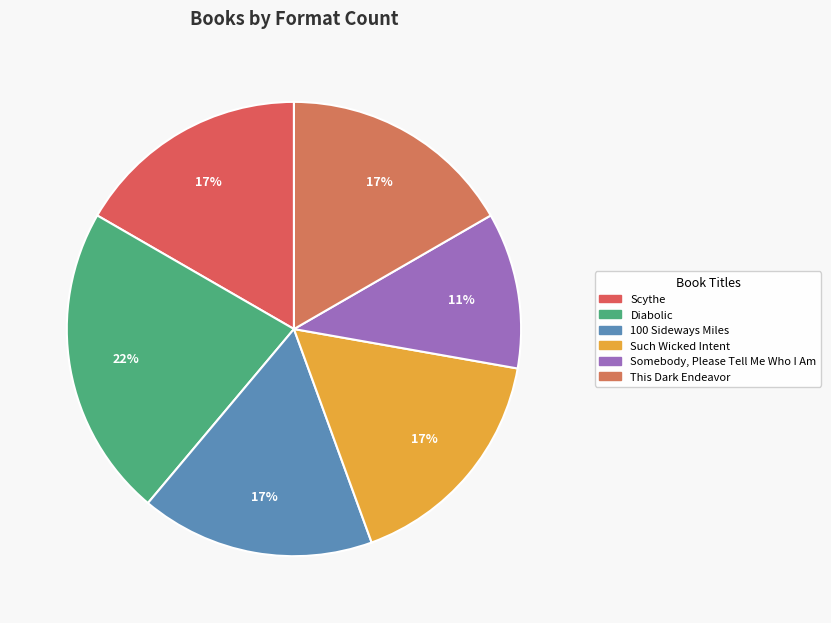

How much of the chart is everything except 100 Sideways Miles?

83.3%